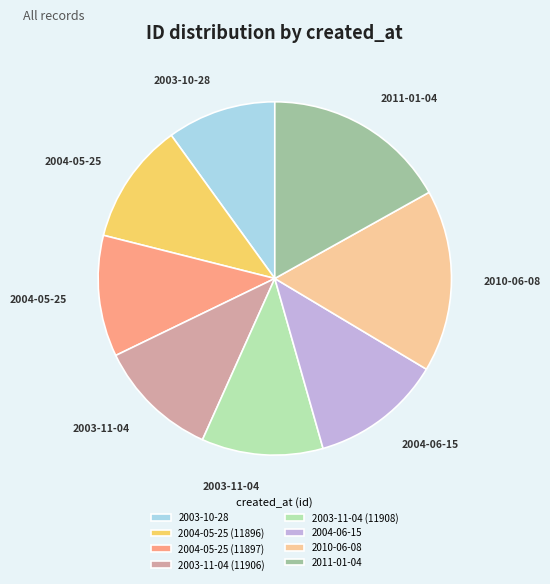

Which slice is the smallest?

2003-10-28